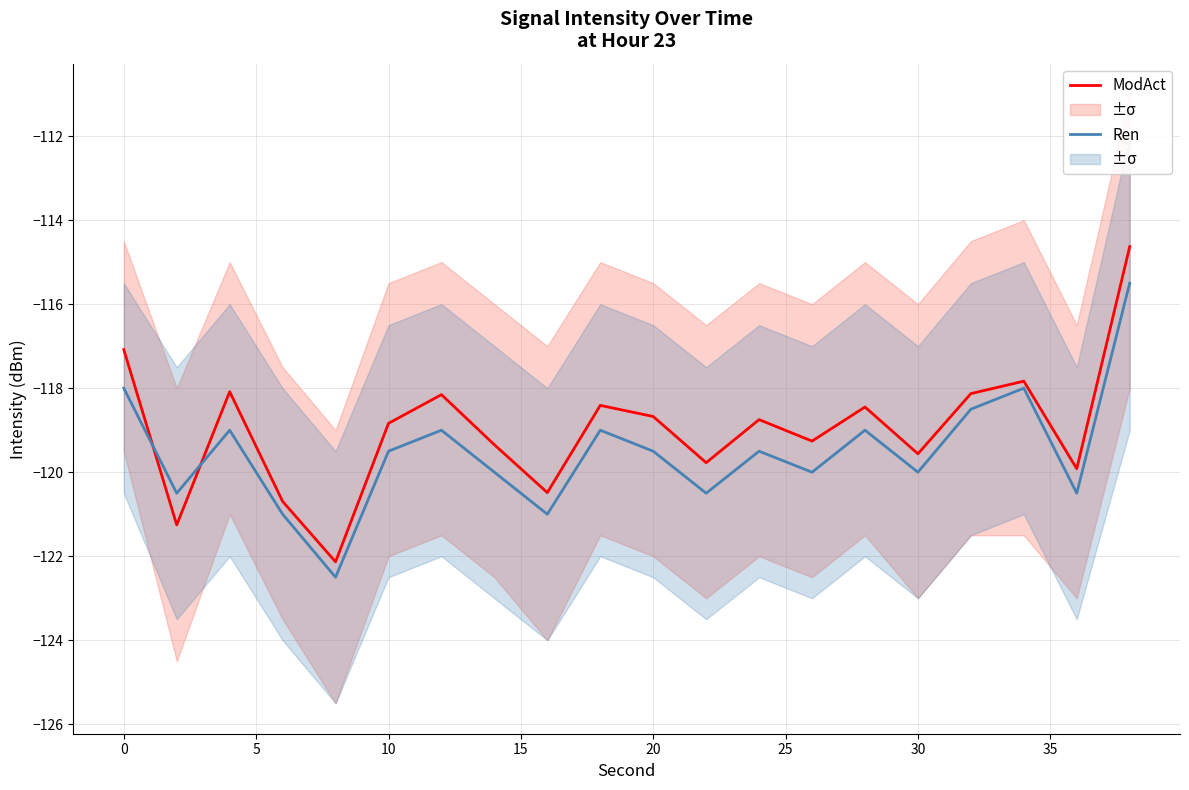

What are all the series names shown in the legend?

ModAct, Ren